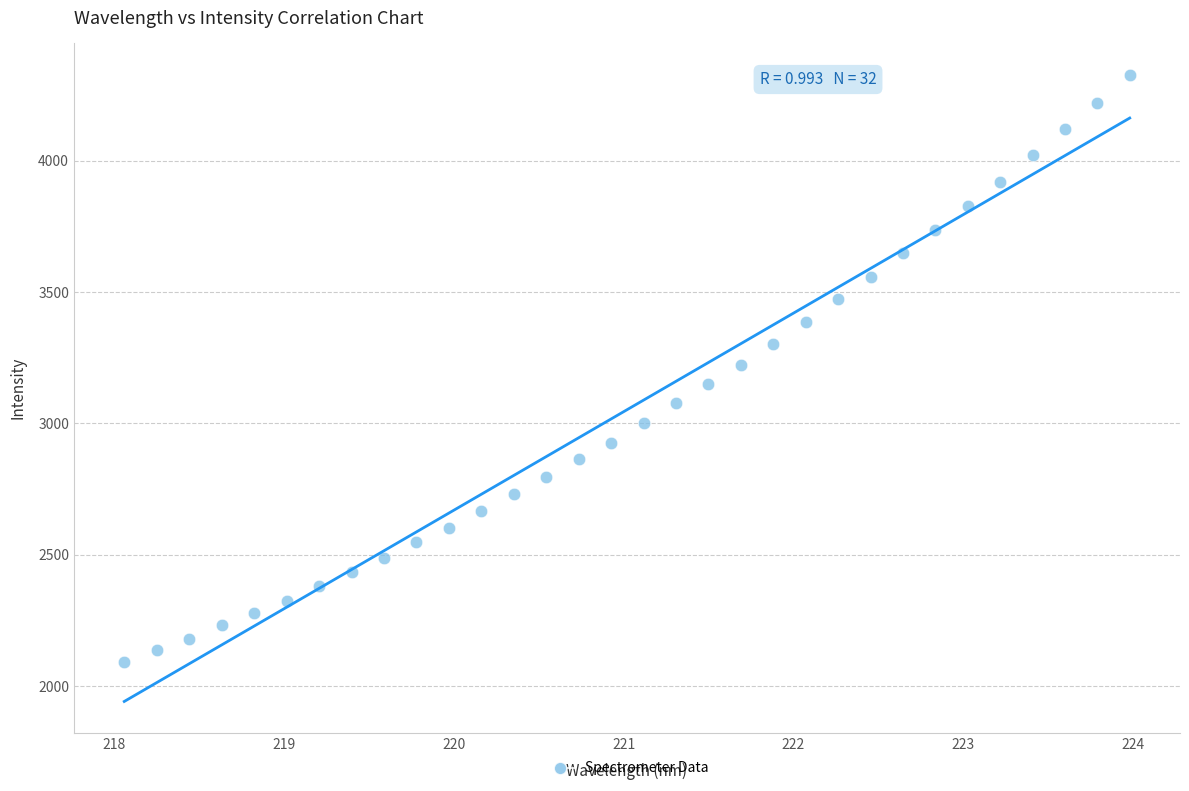

What is the range of Y values (max minus min)?

2233.2